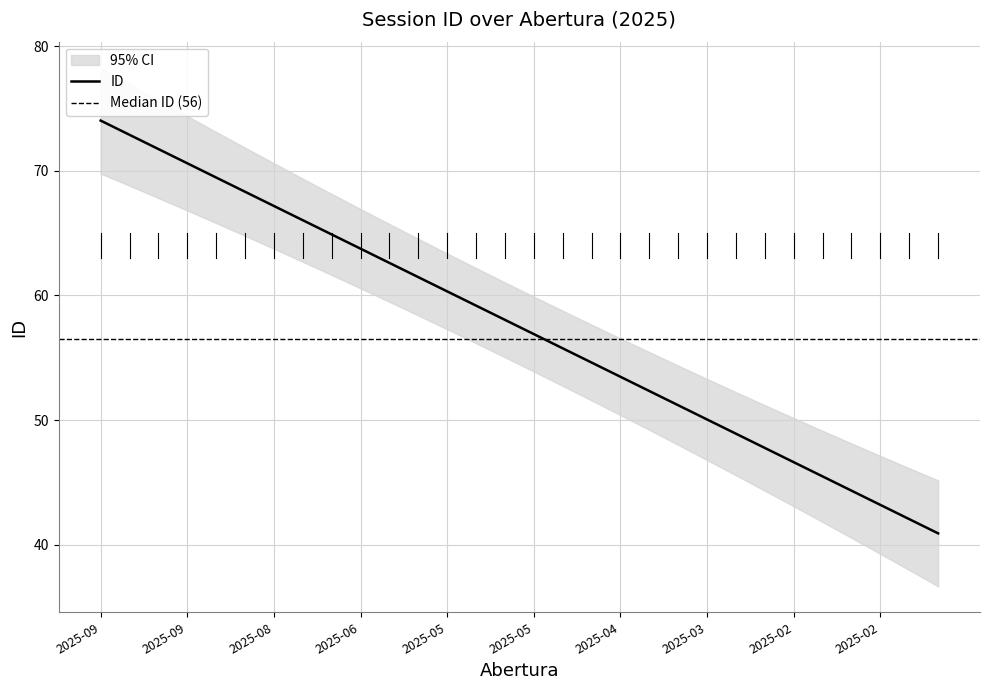

Where does the data first go above 57?

2025-09-18